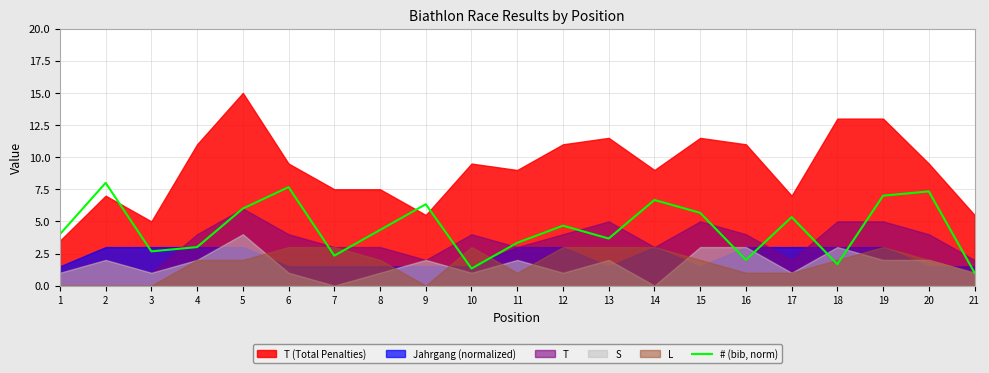

What value does the data have at 16?

2.0